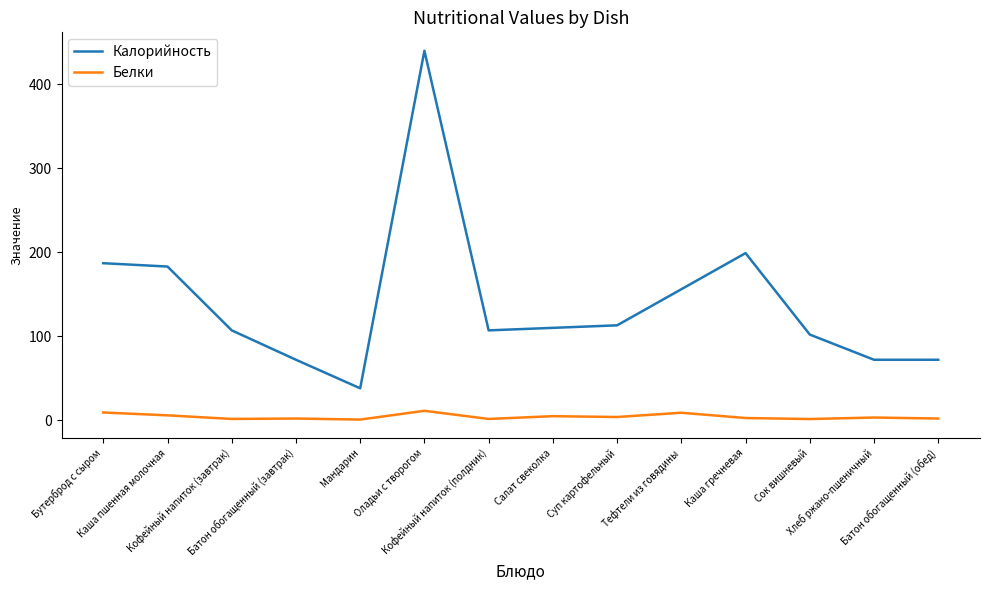

Rank the series by their average value, from lowest to highest.

Белки, Калорийность